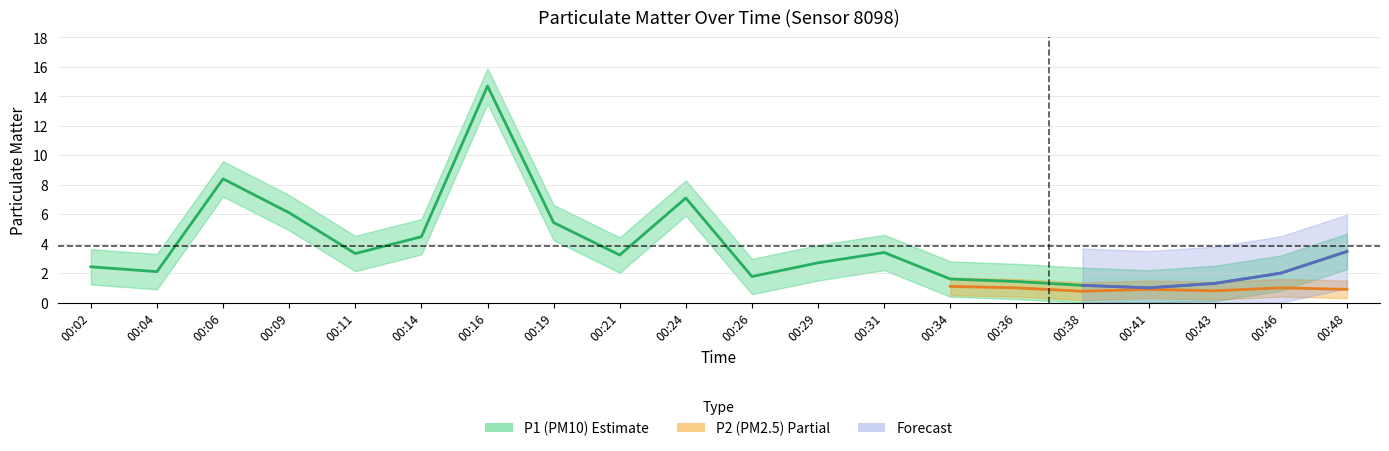

Rank the categories by value from highest to lowest.

00:16, 00:06, 00:24, 00:09, 00:19, 00:14, 00:48, 00:31, 00:11, 00:21, 00:29, 00:02, 00:04, 00:46, 00:26, 00:34, 00:36, 00:43, 00:38, 00:41